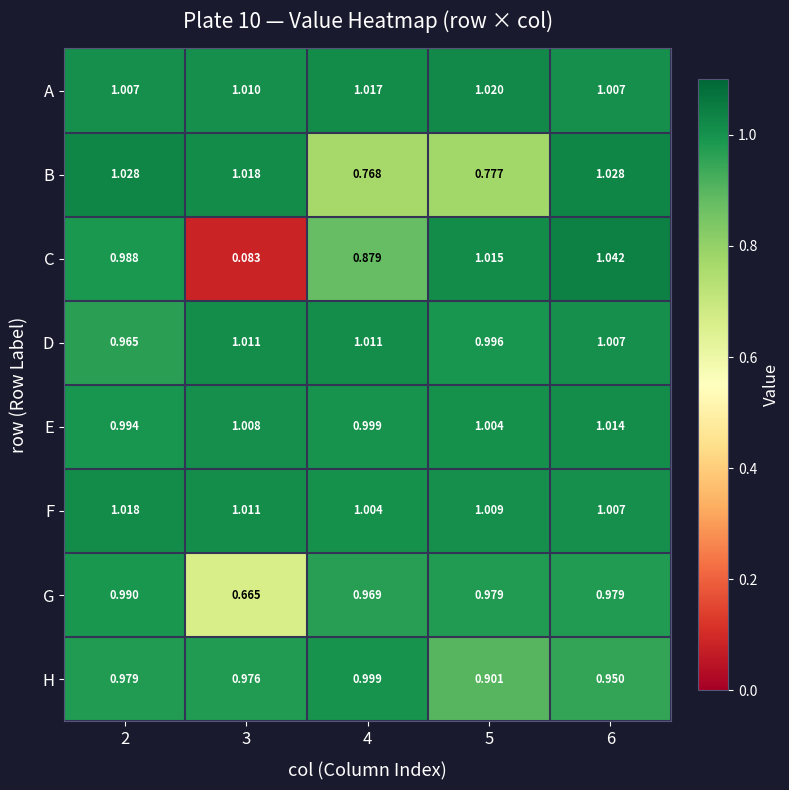

What is the spread (max minus min) of values at 4?

0.2